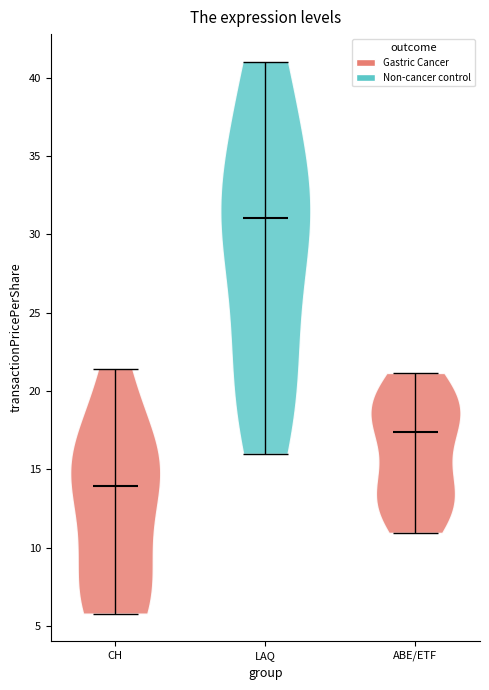

What is the lowest point the violin for CH reaches on the y-axis? The values are not printed on the chart, so give them approximately, as read against the axis.

6.0